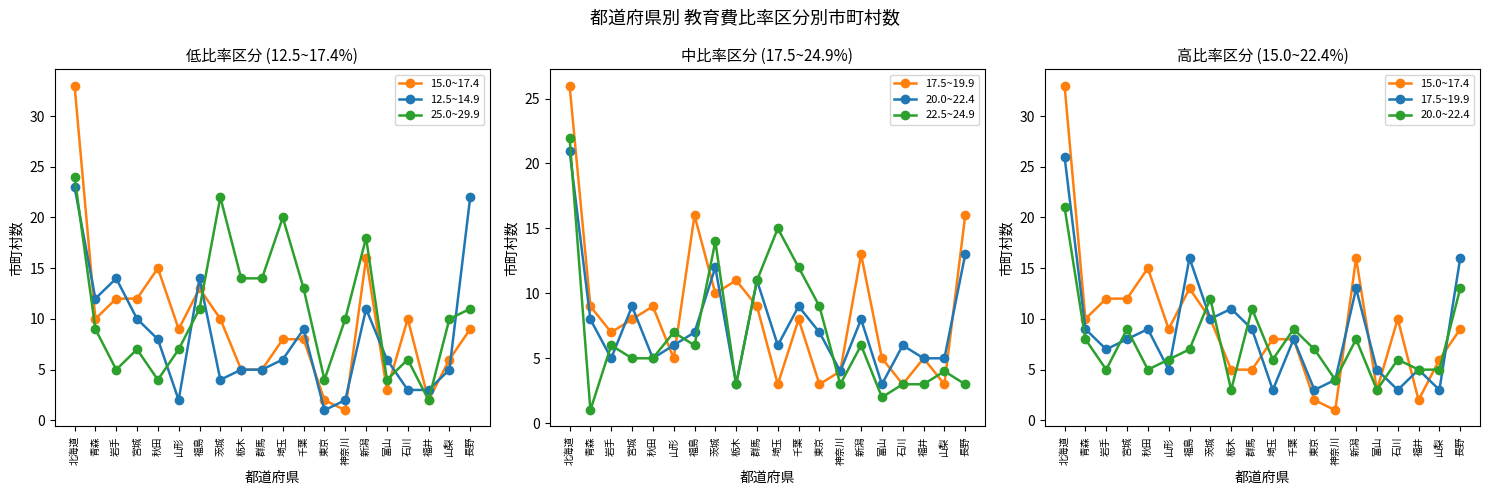

Is it true that 20.0~22.4 equals 3 at 山形?

False